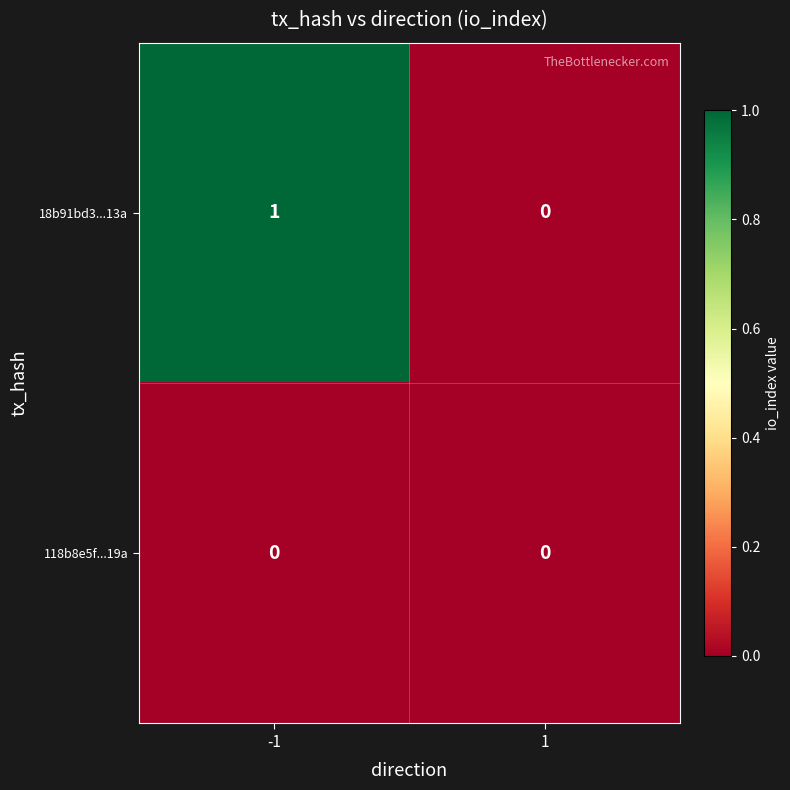

Between -1 and 1, which series saw the biggest shift?

18b91bd3...13a